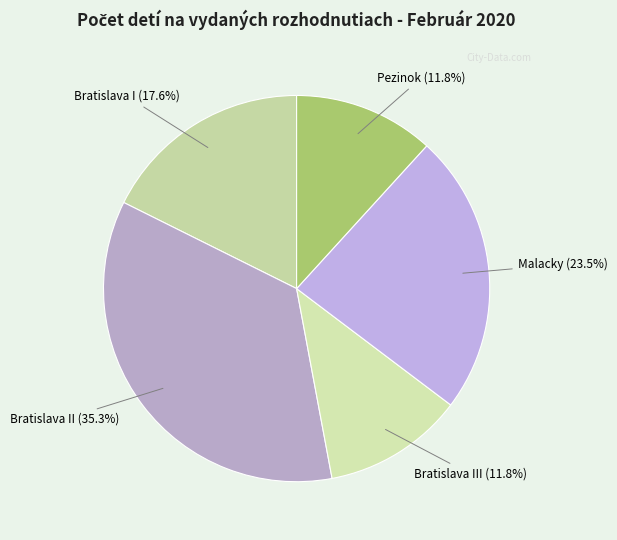

Do Malacky (23.5%) and Bratislava II (35.3%) together represent more than half of the pie?

Yes